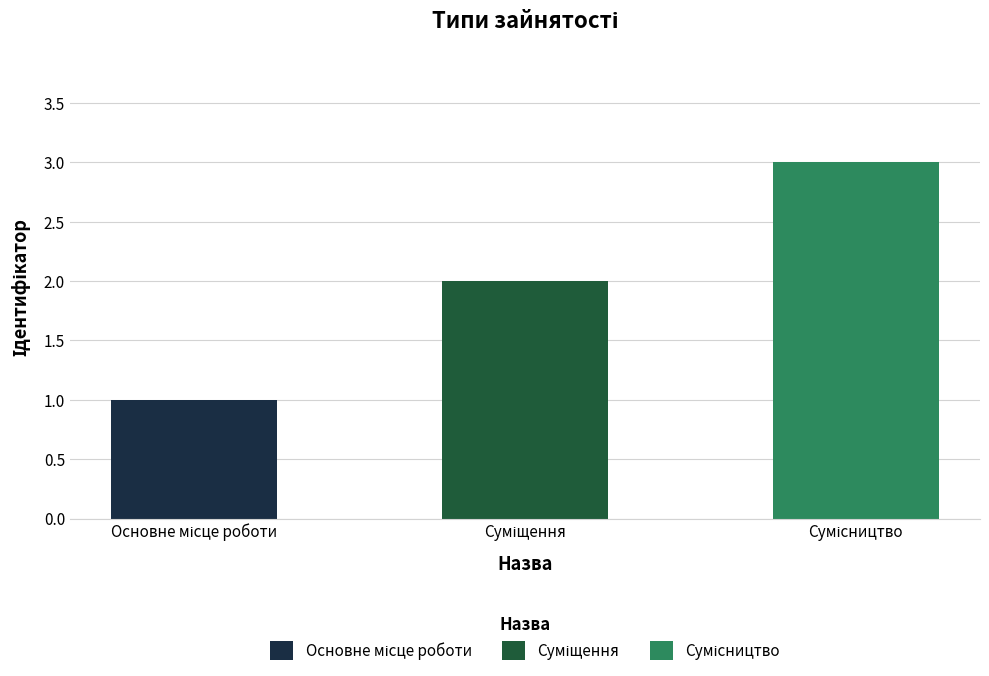

The value at Сумісництво is 3. True or false?

True